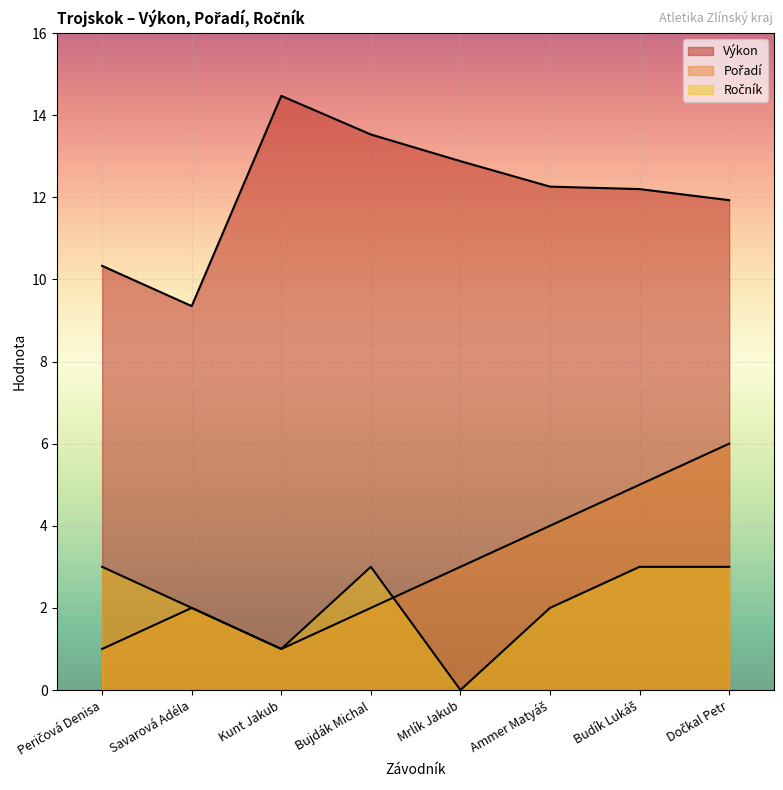

How many values in the Pořadí series are below 3?

4